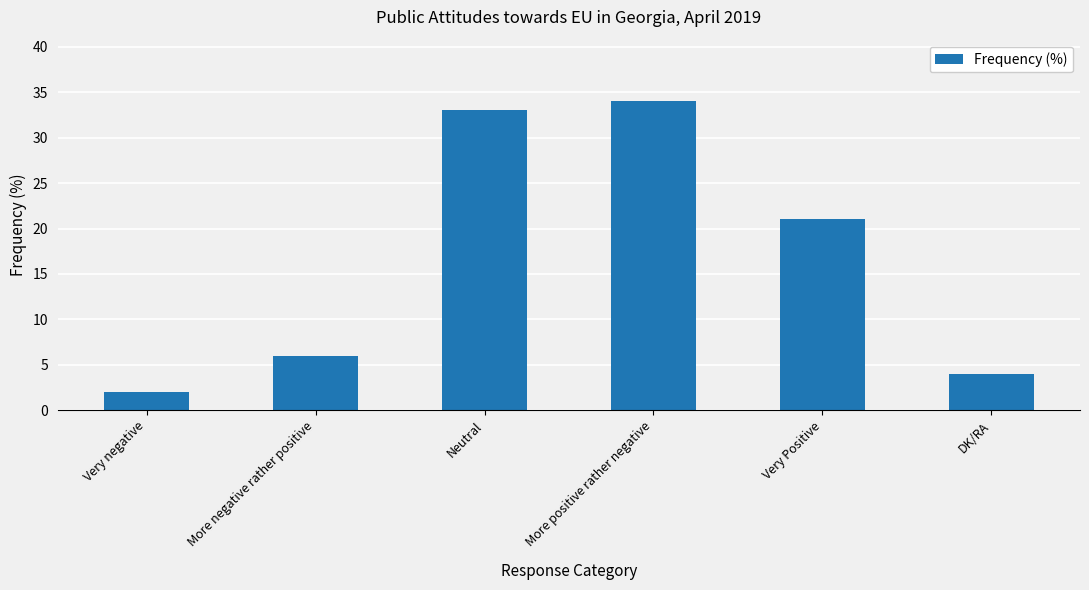

What is the difference between the second highest and second lowest values?

29